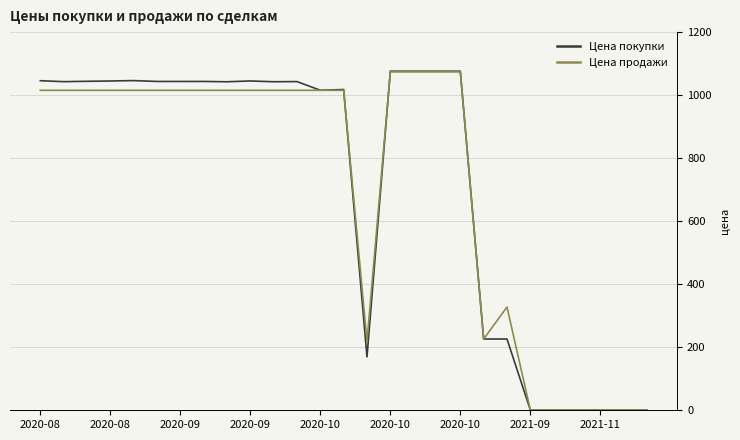

What is the maximum value for Цена продажи?

1073.8